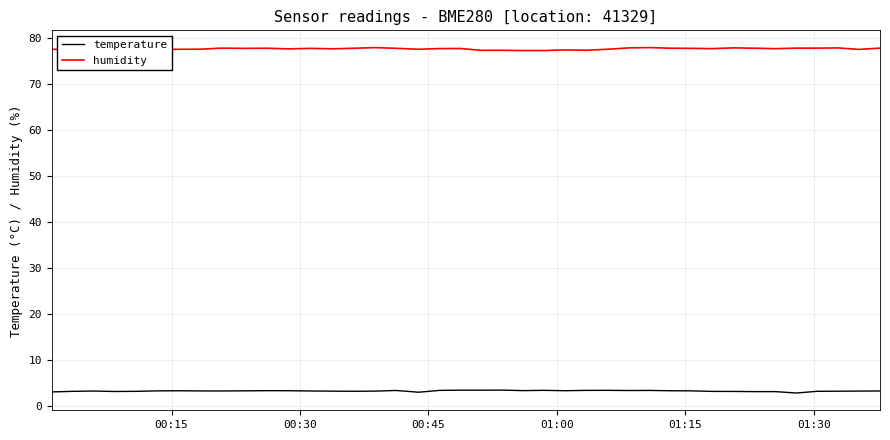

Is this an area chart (filled region under the line)?

No